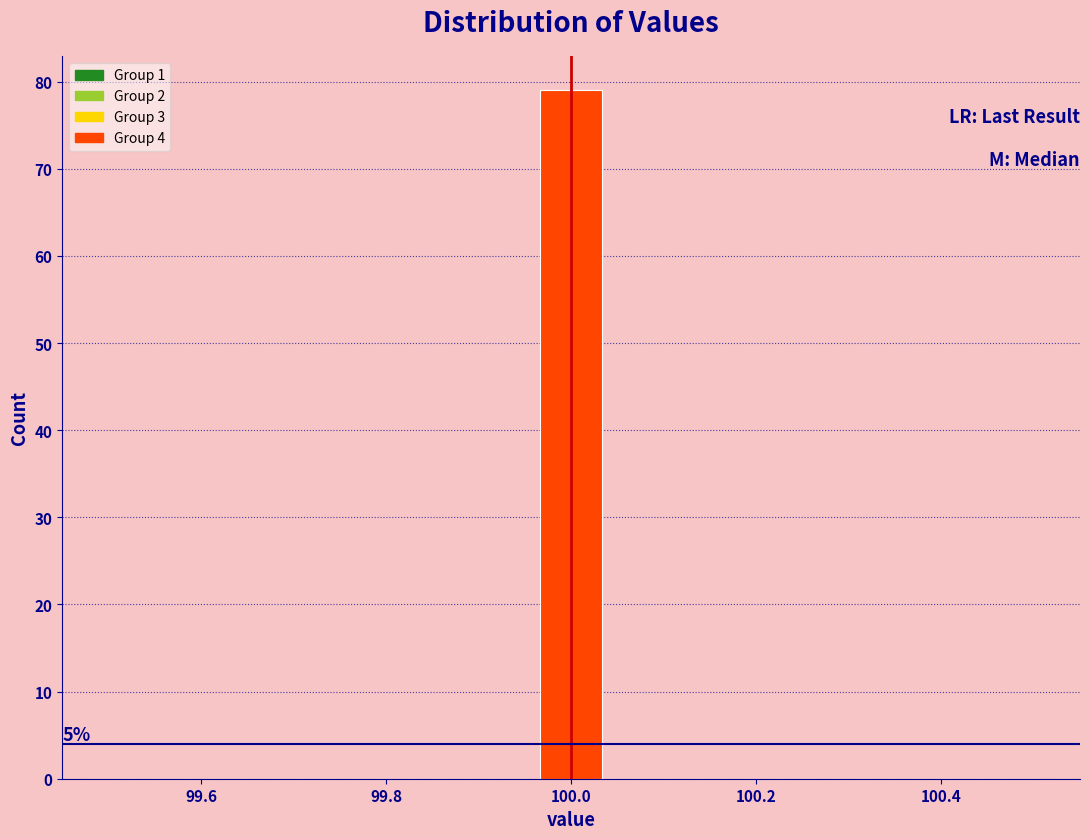

Around what value on the x-axis is the tallest bar? Give the approximate position of its centre, as read against the axis.

100.00